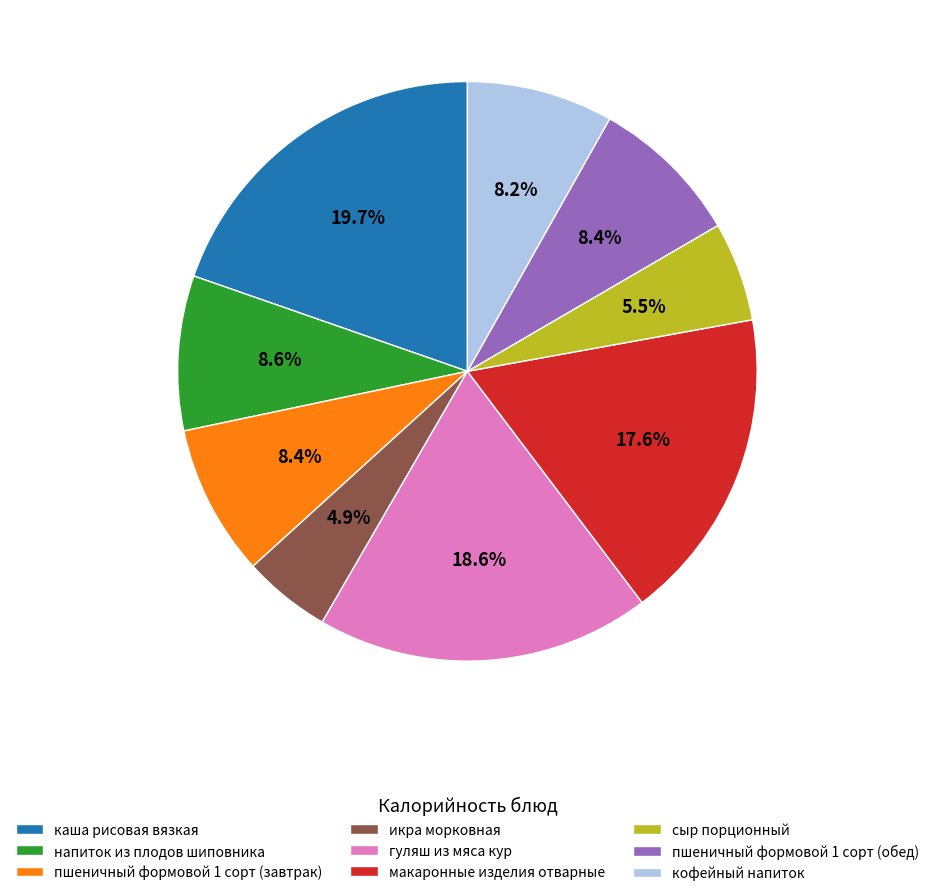

To the nearest percent, what is the difference between the макаронные изделия отварные and пшеничный формовой 1 сорт (завтрак) slice percentages?

9%